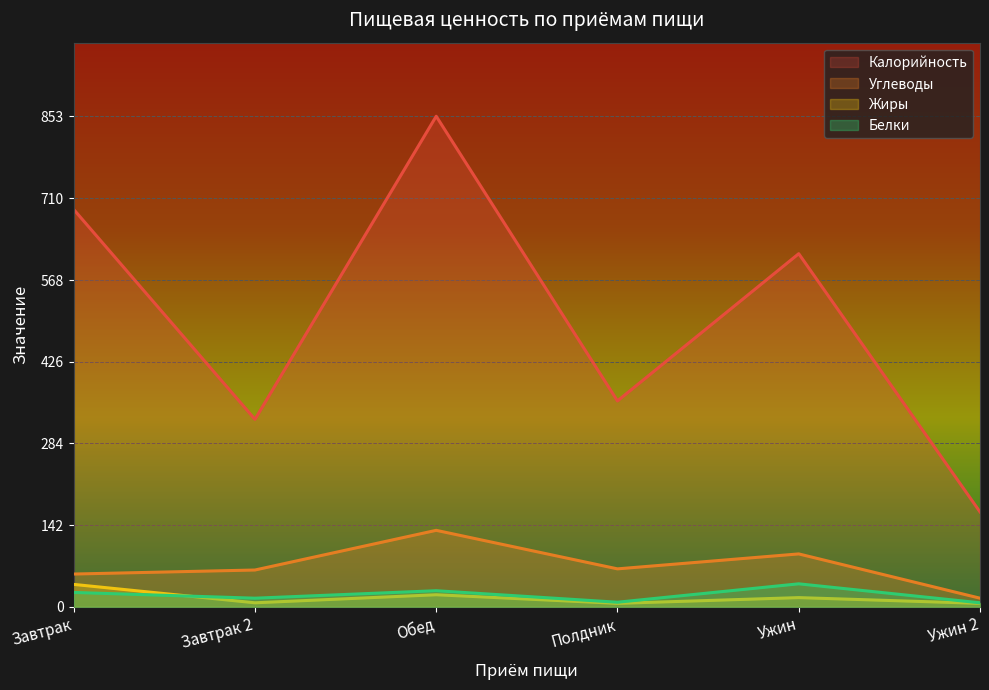

What is the difference between the maximum and minimum values in the Углеводы series?

118